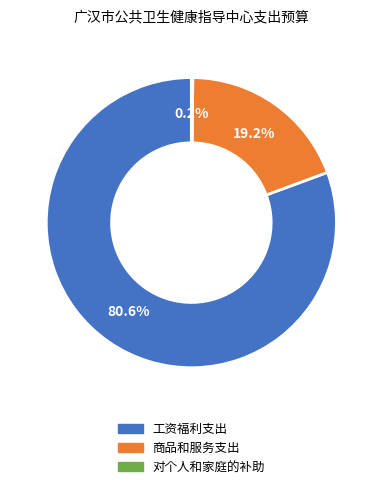

Which category has the biggest portion of the pie?

工资福利支出